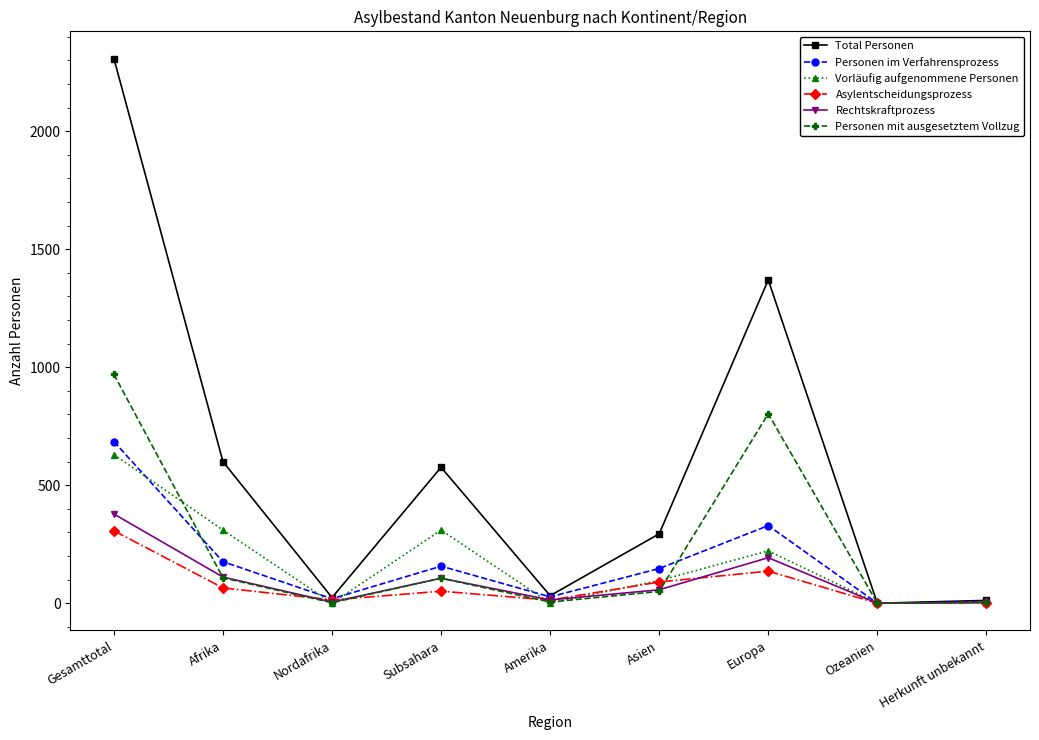

Is it true that Asylentscheidungsprozess equals 65 at Afrika?

True